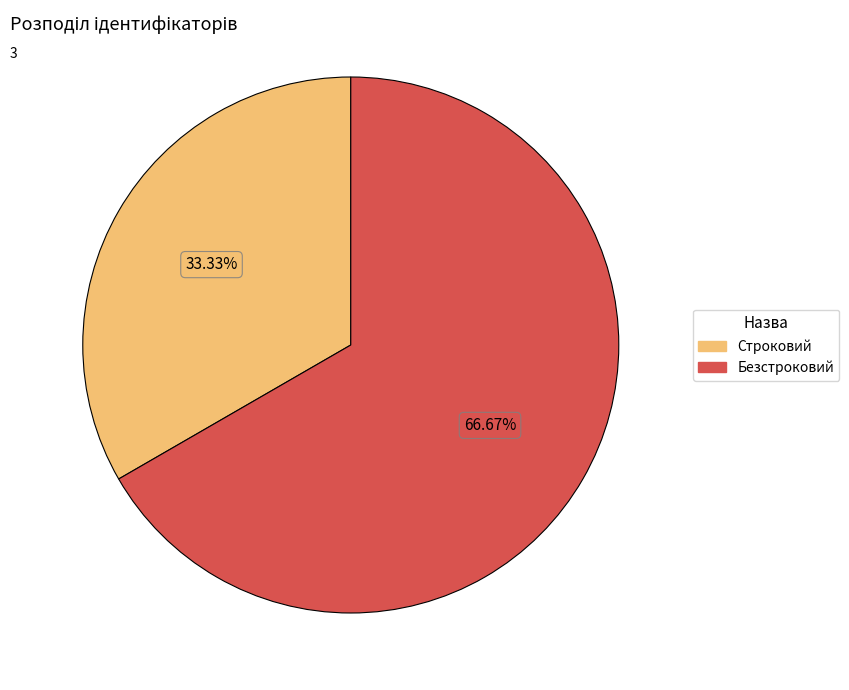

What is the ratio of the value at Строковий to the value at Безстроковий?

0.5